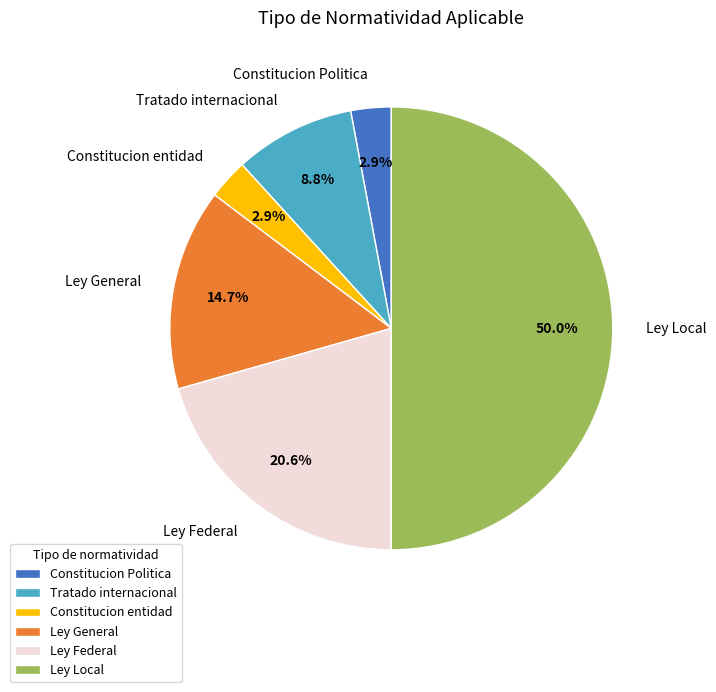

What percentage is NOT represented by Ley General?

85.3%